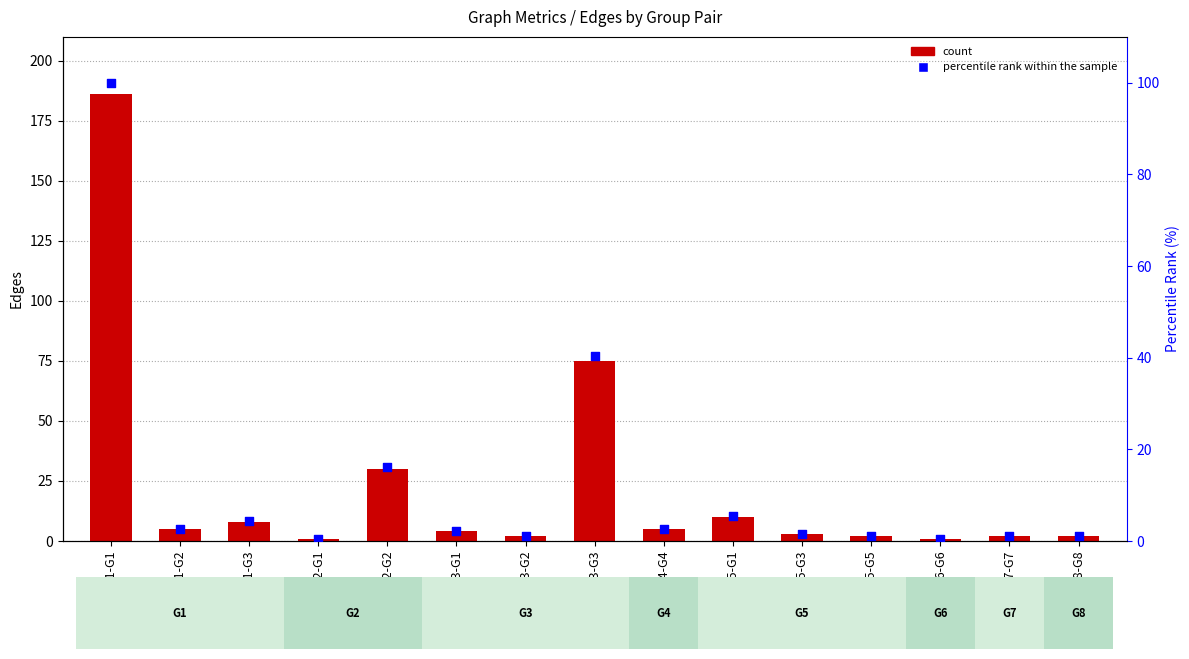

Which series reaches the minimum Y coordinate?

percentile rank within the sample